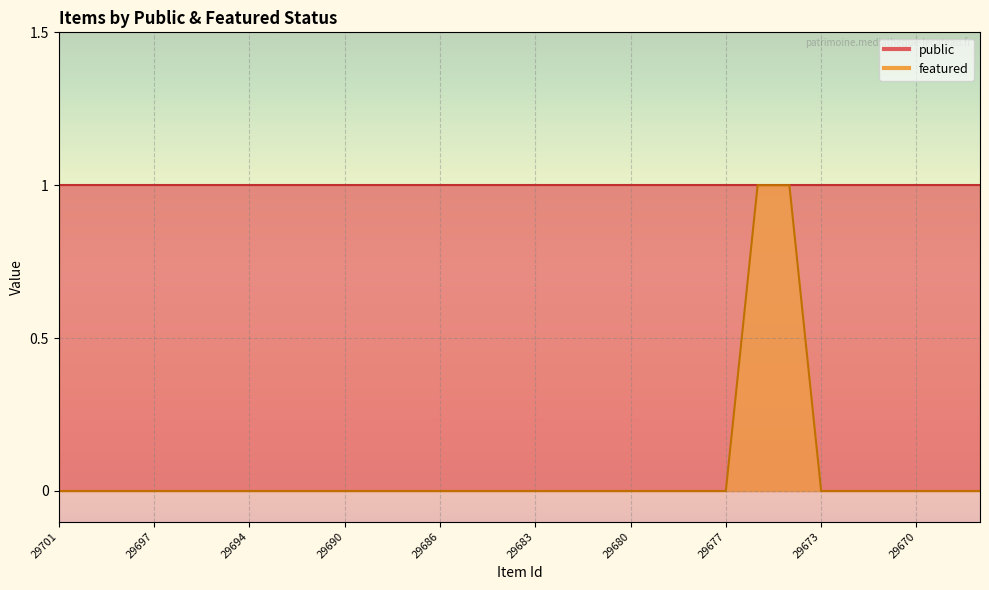

Rank the categories by value from highest to lowest.

29676, 29675, 29701, 29700, 29699, 29697, 29696, 29695, 29694, 29693, 29692, 29690, 29688, 29687, 29686, 29685, 29684, 29683, 29682, 29681, 29680, 29679, 29678, 29677, 29673, 29672, 29671, 29670, 29669, 29668